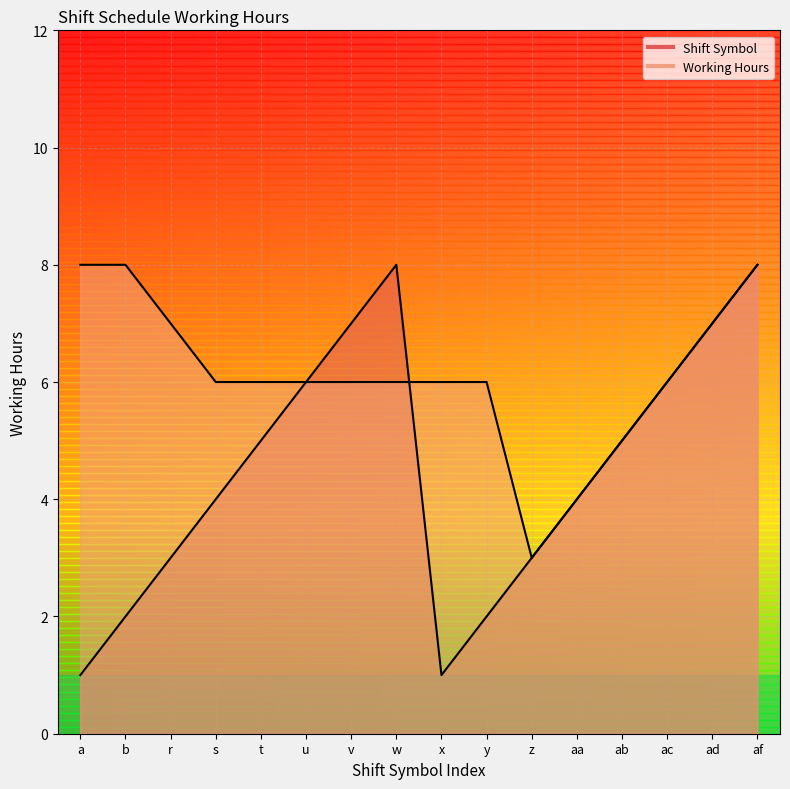

What is the lowest value of the Working Hours series?

3